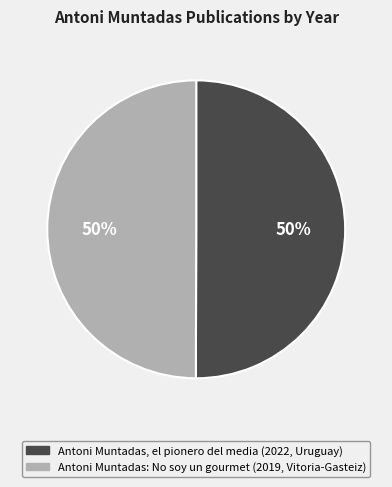

Approximately how many times larger is the value at Antoni Muntadas: No soy un gourmet (2019, Vitoria-Gasteiz) compared to Antoni Muntadas, el pionero del media (2022, Uruguay)?

1.0